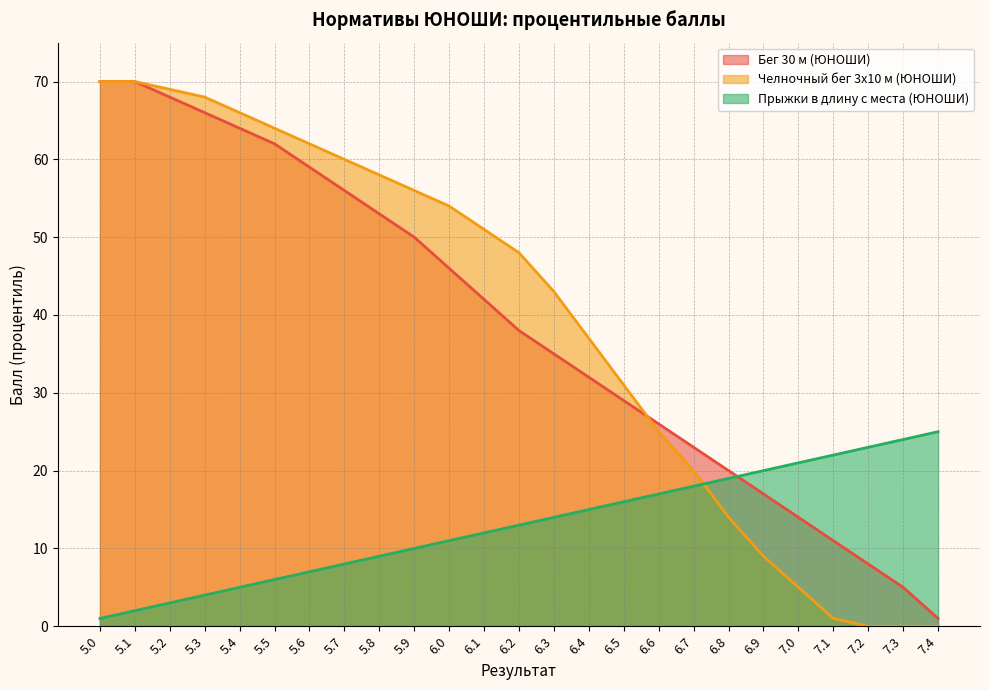

True or false: Челночный бег 3x10 м (ЮНОШИ) has a value of 37 at 6.4.

True